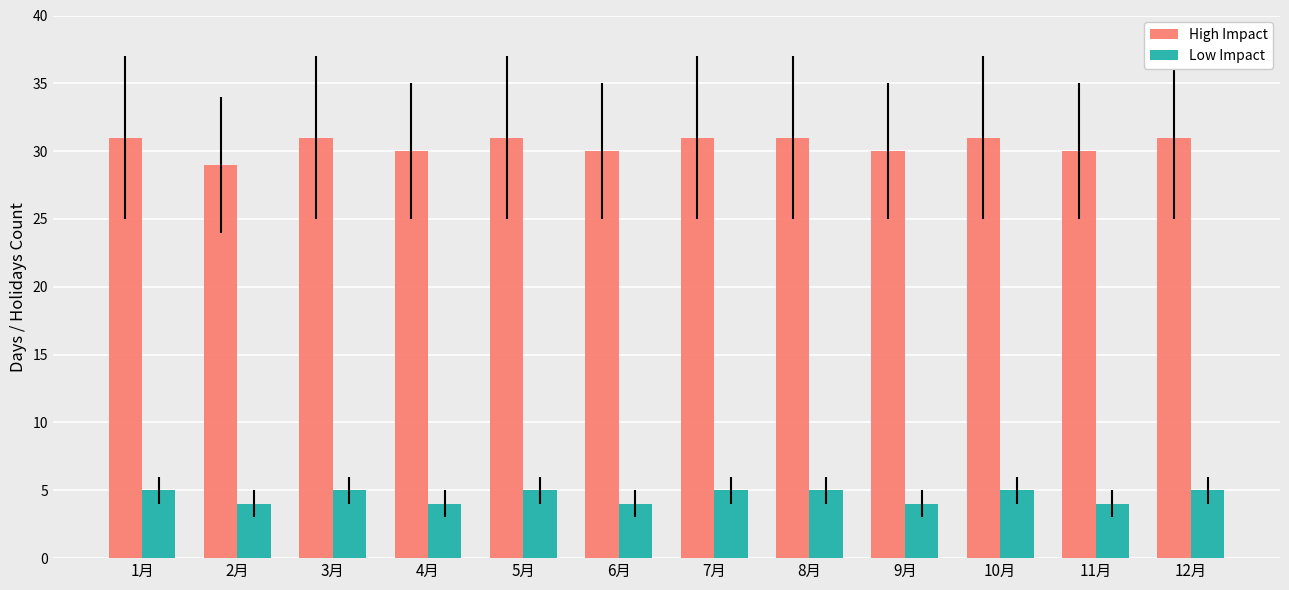

What is the total value across all series at 2月?

33